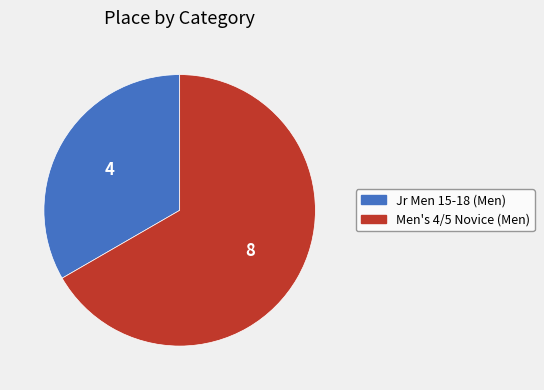

Is Jr Men 15-18 (Men) the majority of the pie?

No